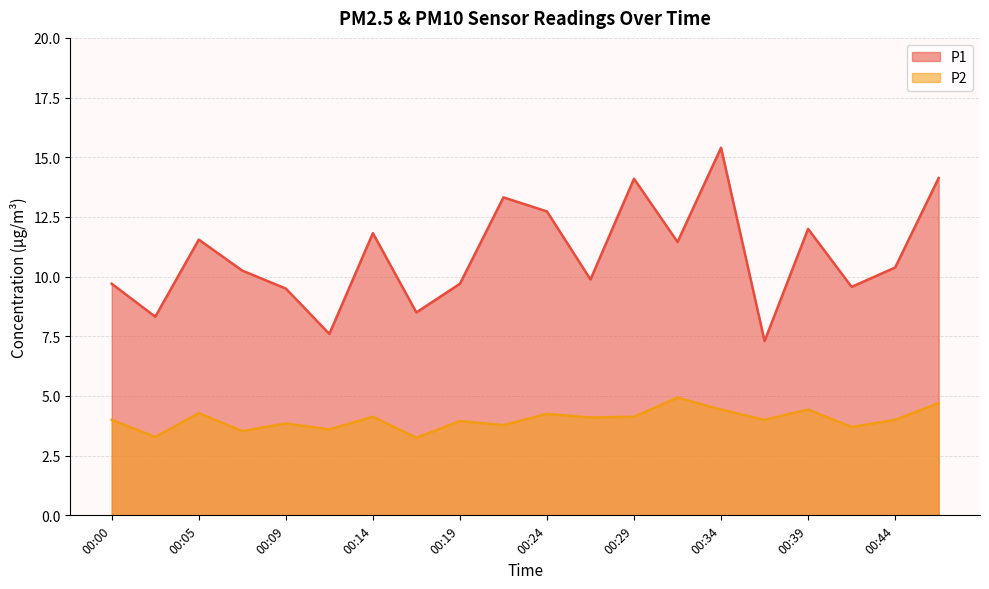

At how many categories does at least one series exceed 13?

4